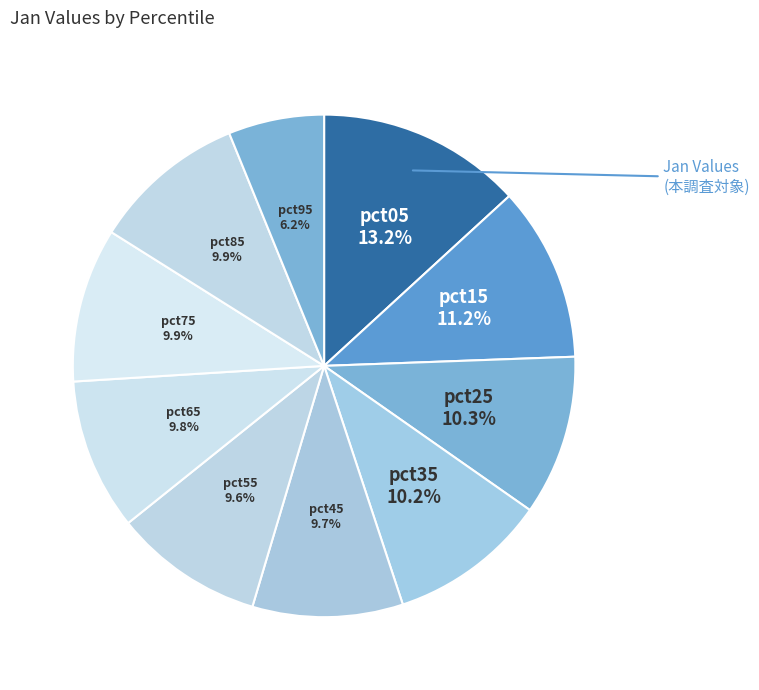

How many slices are in this pie chart?

10